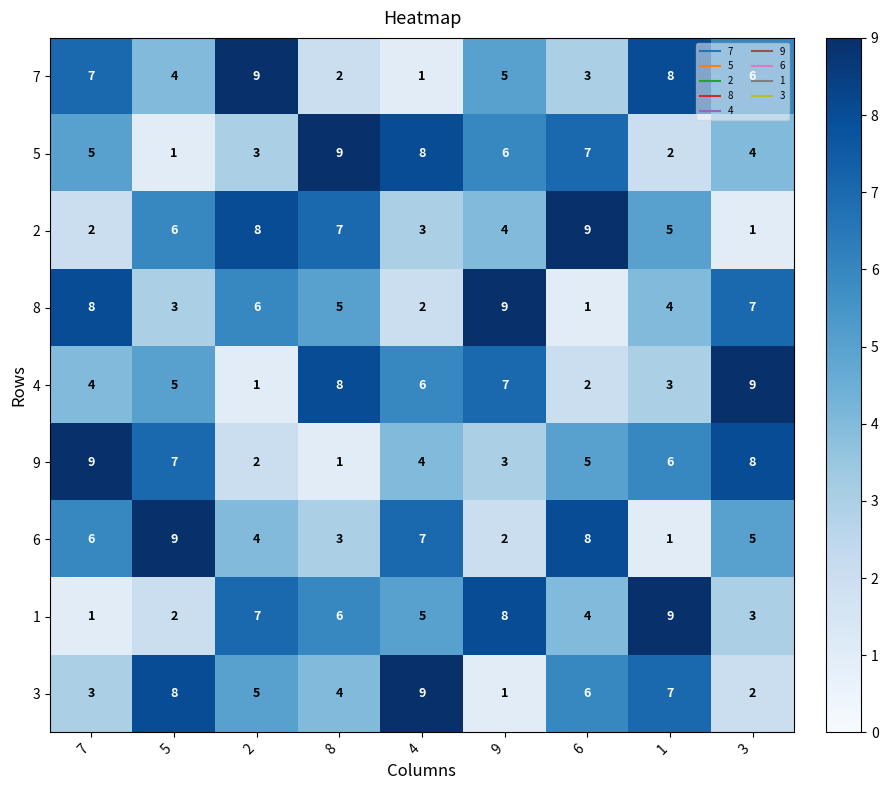

How many data points does each series have?

9